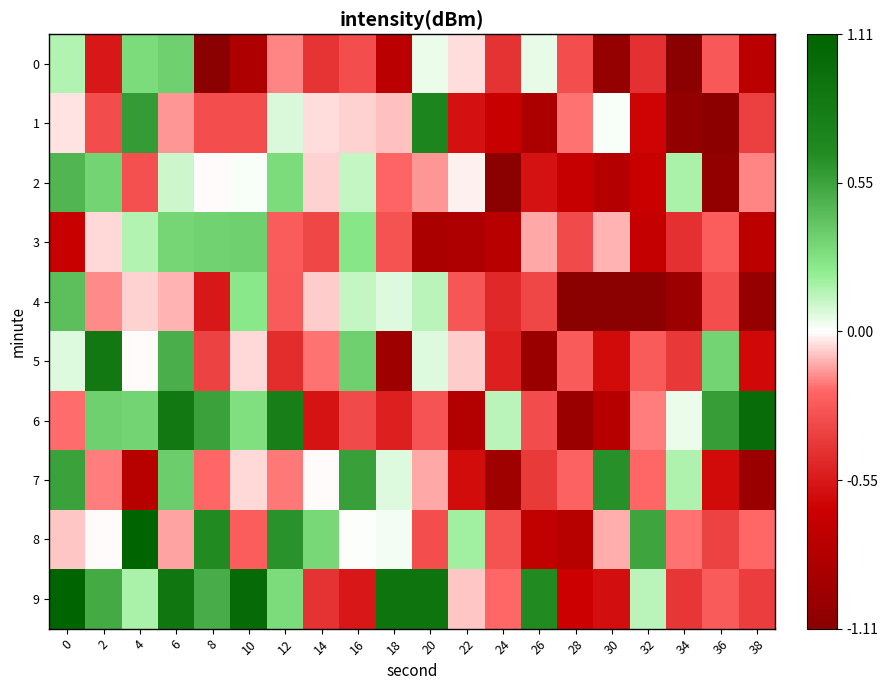

How many categories are shown in the chart?

20